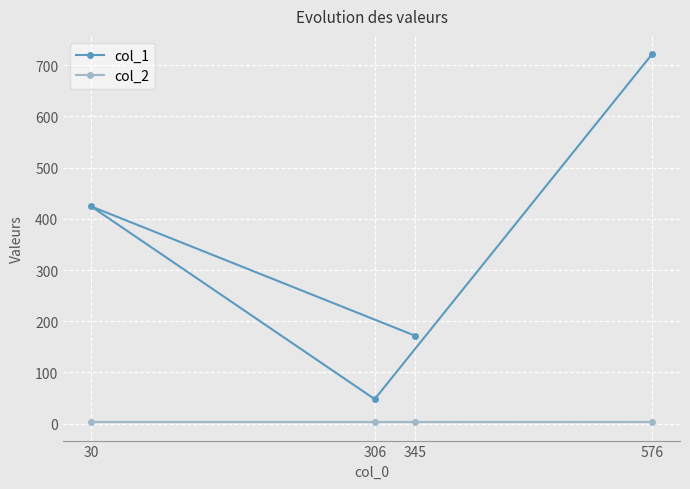

True or false: col_2 and col_1 intersect in this chart.

False